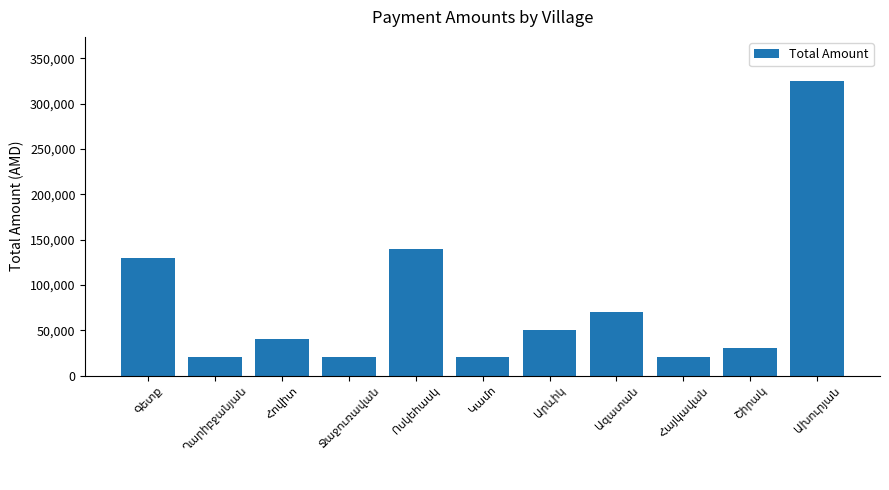

What is the value of the 1st bar from the left?

130000